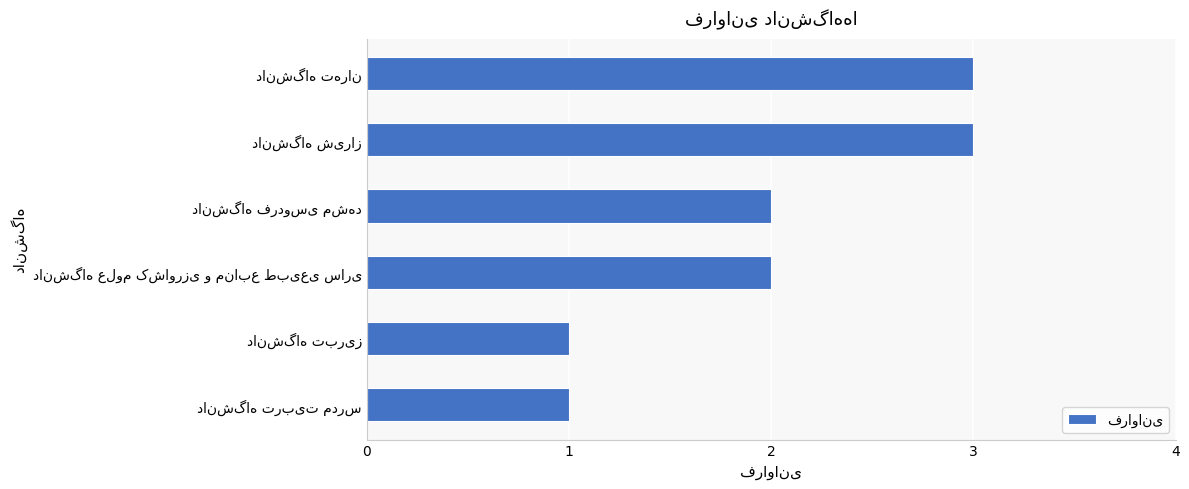

Count the number of data series in this chart.

1